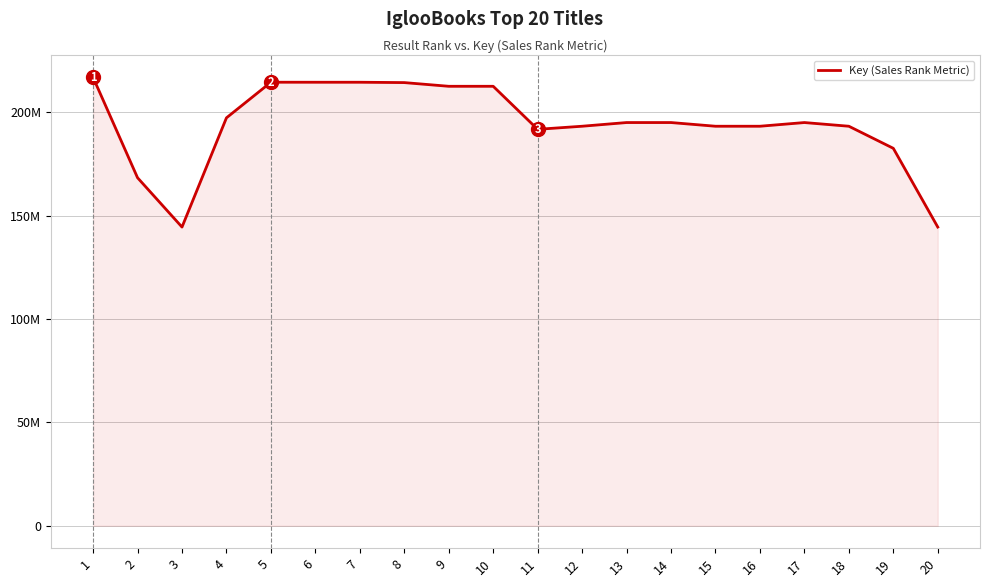

What is the minimum value shown in the chart?

144534903